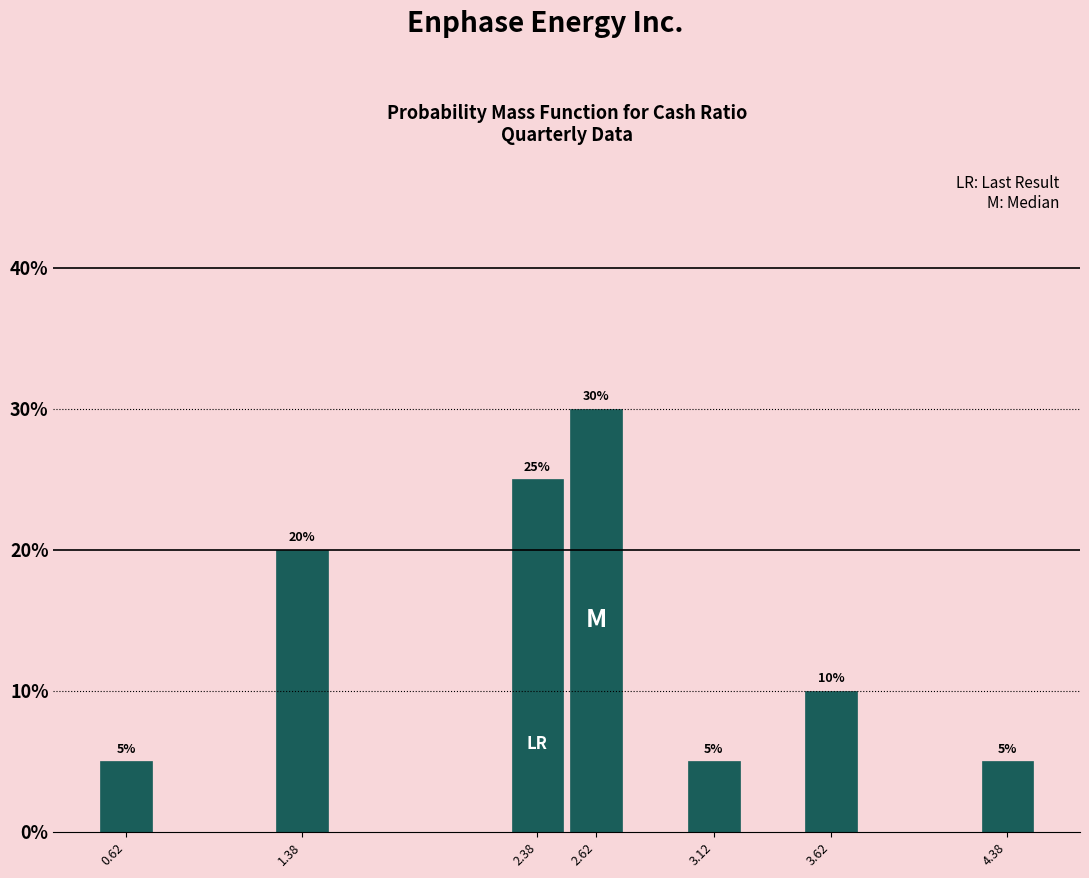

Which range on the x-axis has the tallest bar?

2.50 to 2.75